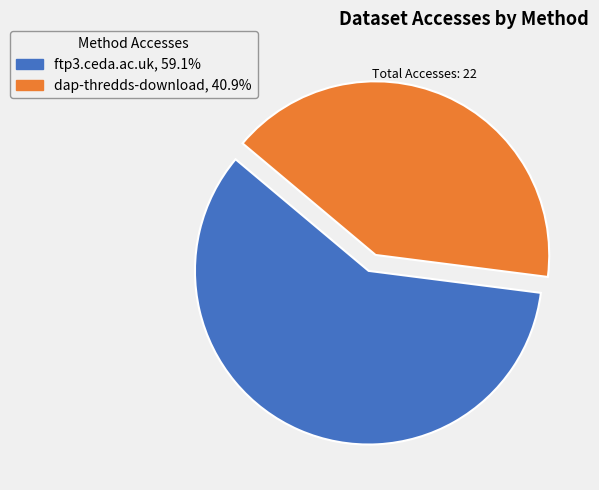

Does ftp3.ceda.ac.uk represent more than half of the total?

Yes